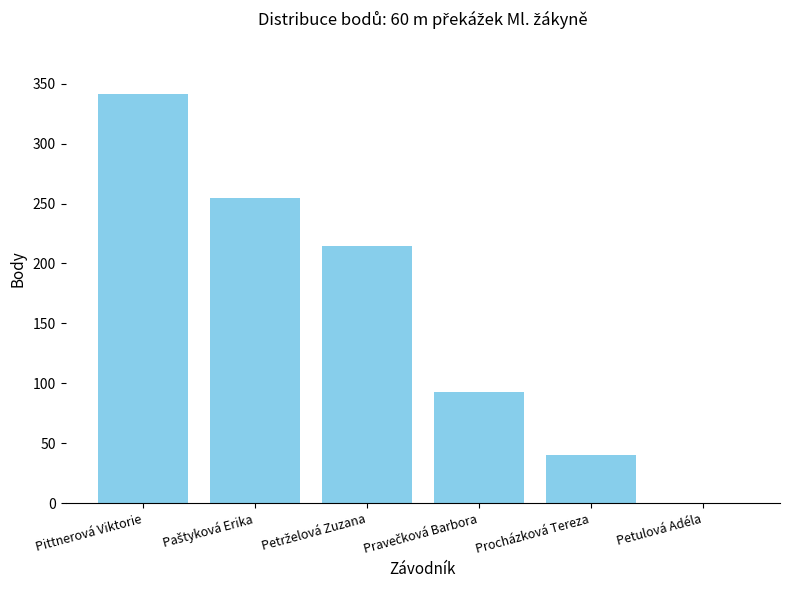

Is it true that the value at Procházková Tereza is 40?

True